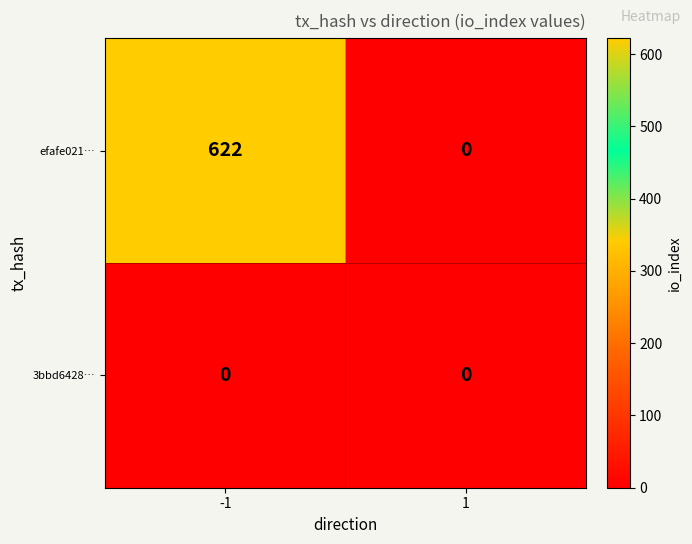

Which series changed the most between -1 and 1?

efafe021…